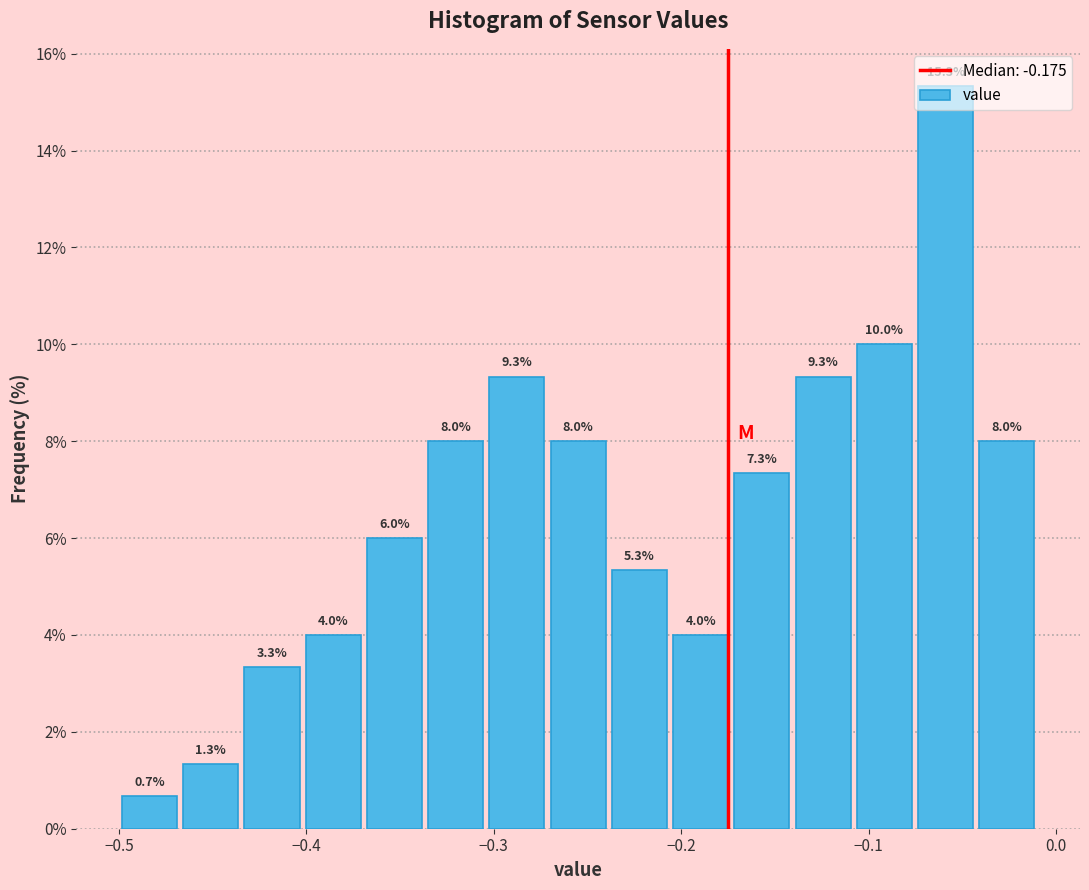

Around what value on the x-axis is the tallest bar? Give the approximate position of its centre, as read against the axis.

-0.06